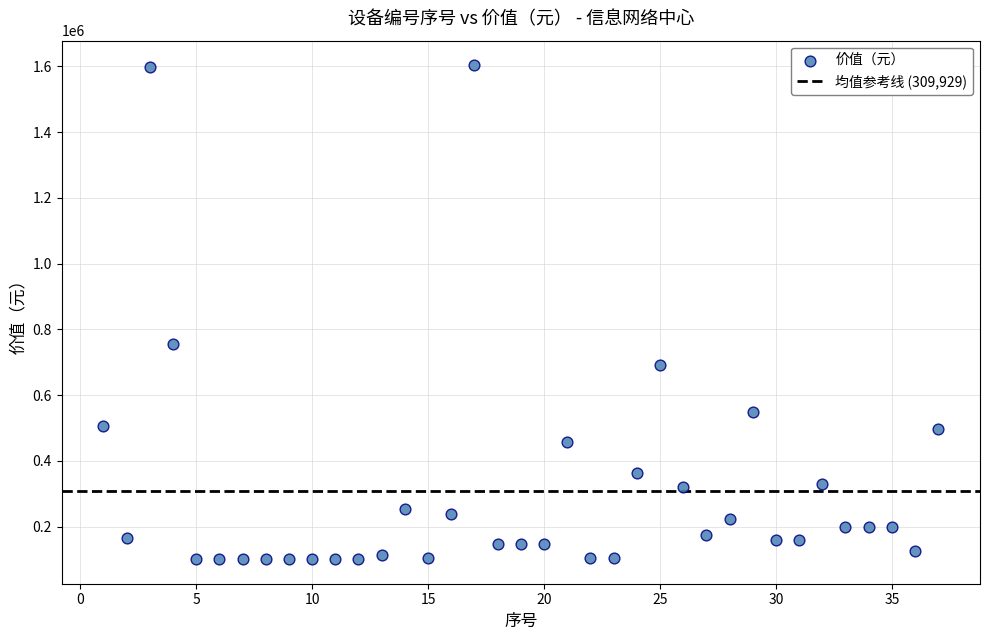

What is the range of Y values (max minus min)?

1501477.0